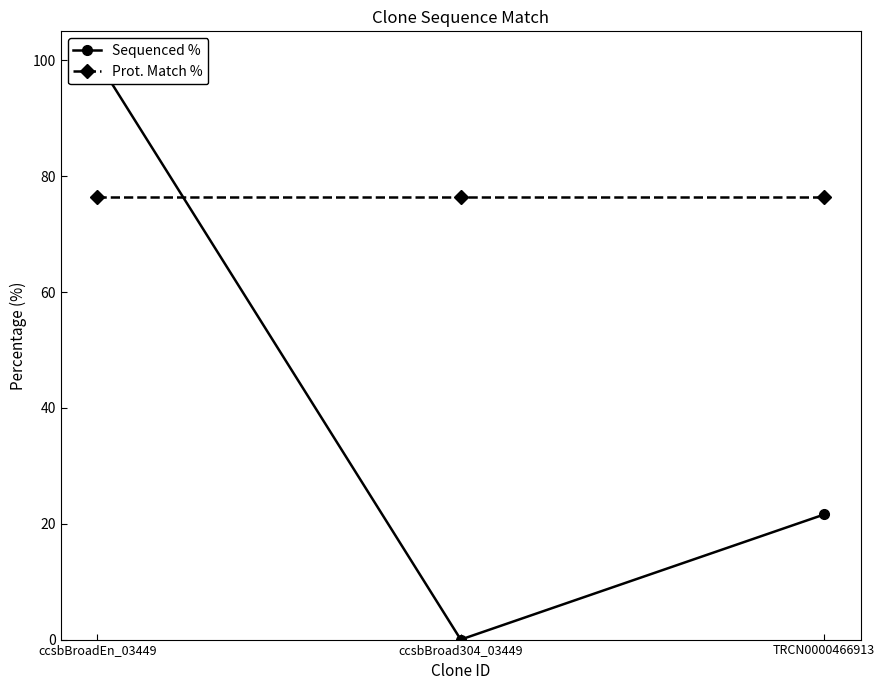

Is it true that Sequenced % equals 0.0 at ccsbBroad304_03449?

True